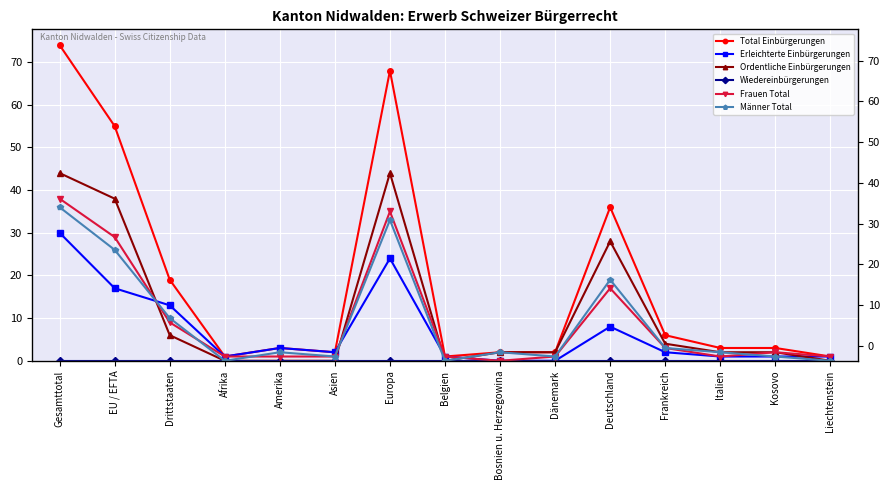

How many lines are shown in the chart?

6